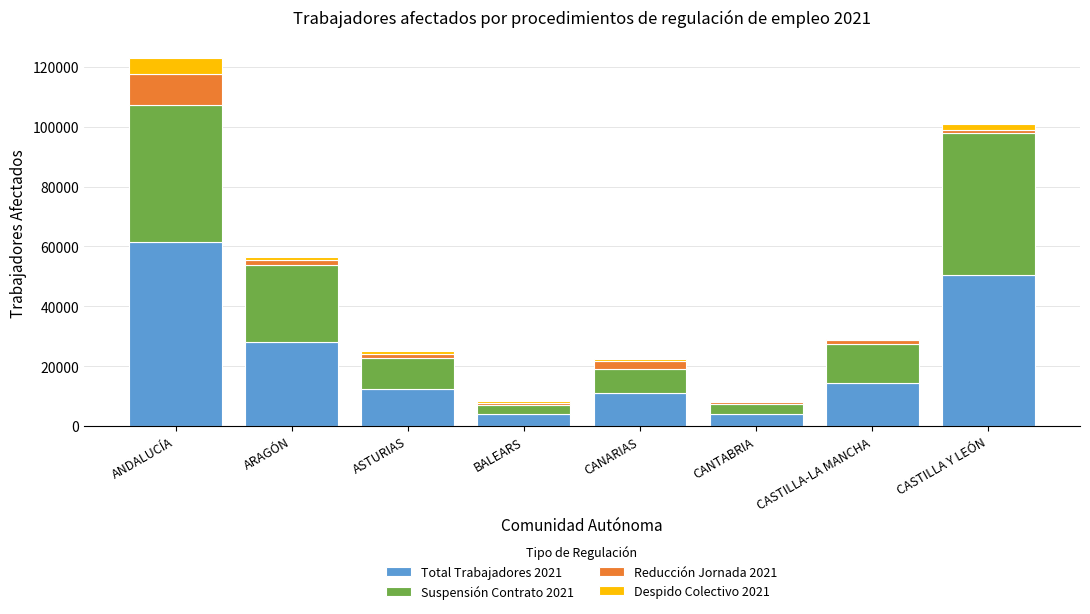

What are all the series names shown in the legend?

Total Trabajadores 2021, Suspensión Contrato 2021, Reducción Jornada 2021, Despido Colectivo 2021